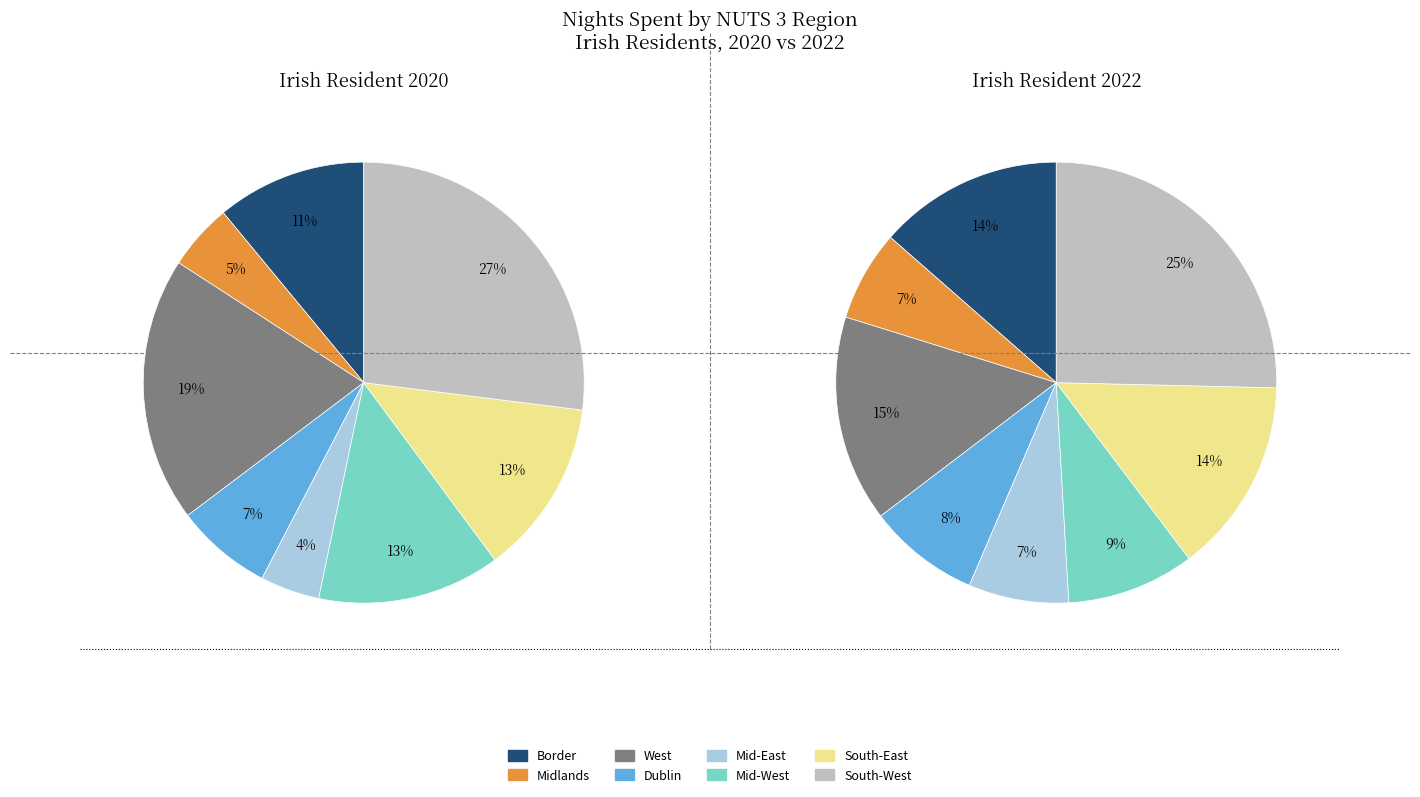

What is the difference between the highest and lowest values at Border?

1223000